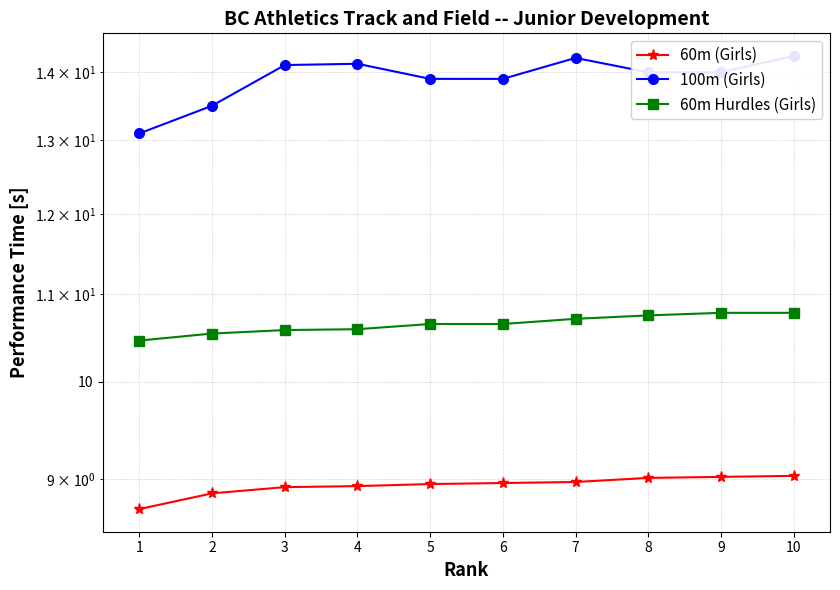

Rank the categories by 60m Hurdles (Girls) value from highest to lowest.

9, 10, 8, 7, 5, 6, 4, 3, 2, 1